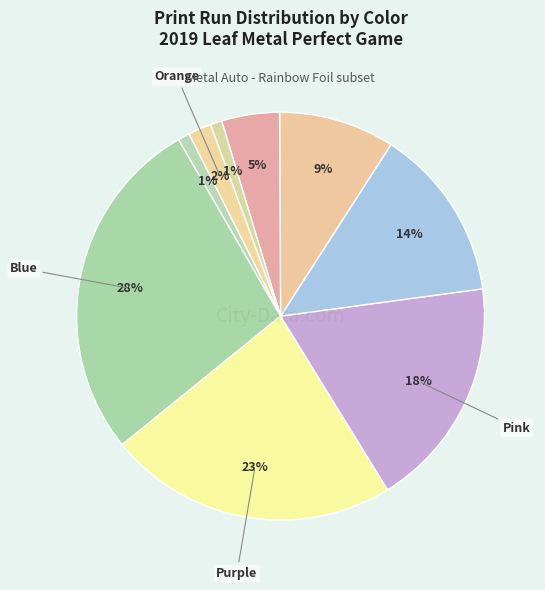

To the nearest percent, what is the average slice percentage?

11%